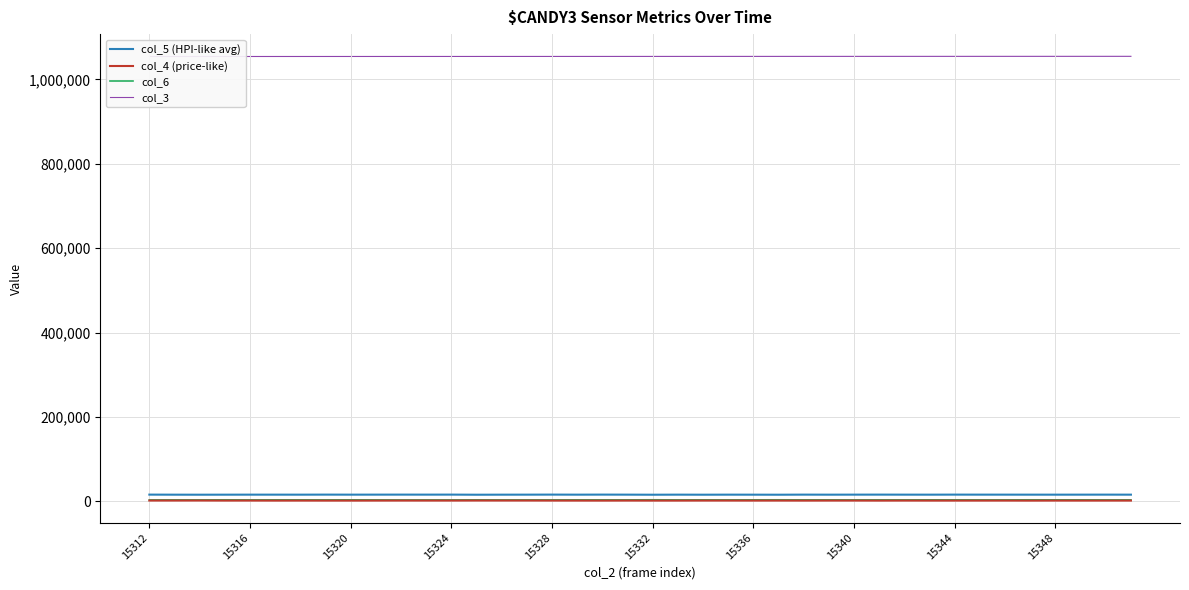

Rank the series by their maximum value, from lowest to highest.

col_4 (price-like), col_6, col_5 (HPI-like avg), col_3